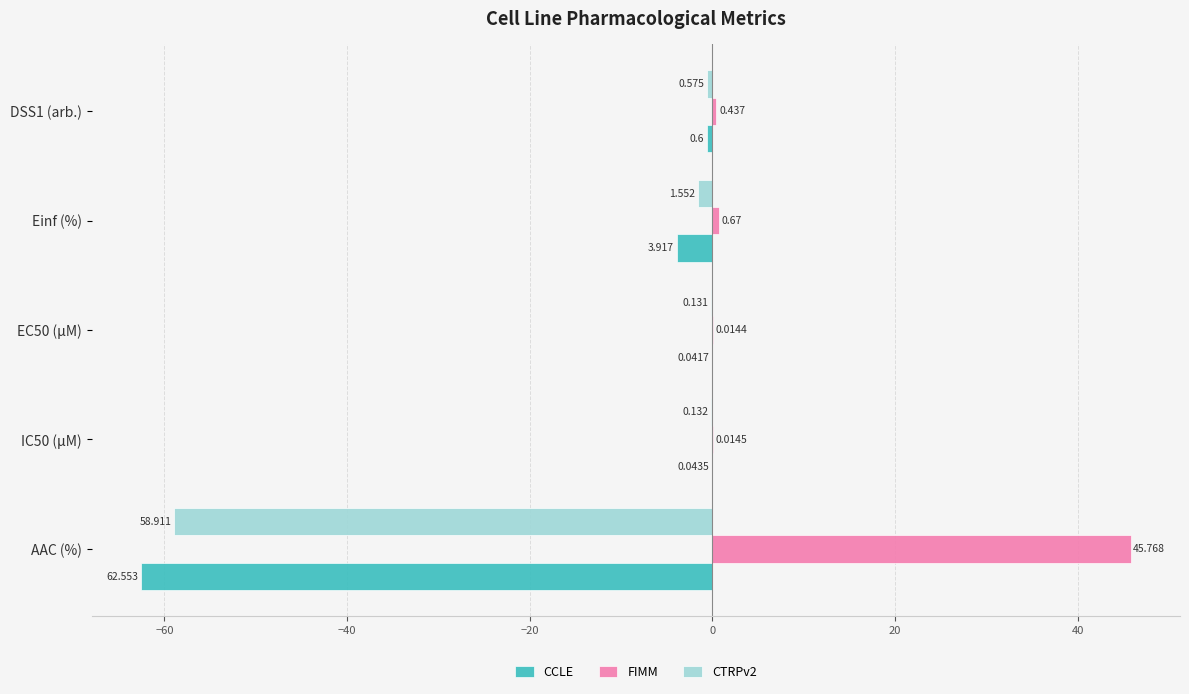

What are all the series names shown in the legend?

CCLE, FIMM, CTRPv2